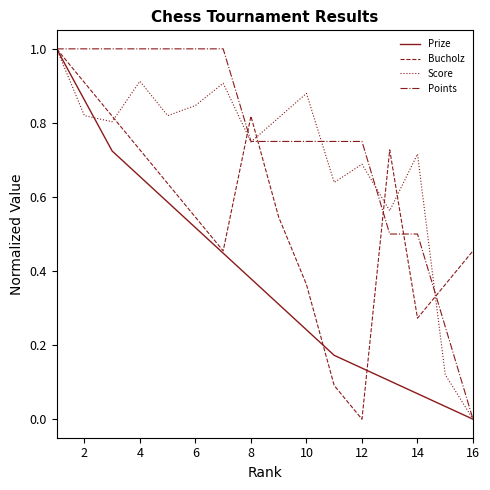

What is the highest value of the Score series?

1.0